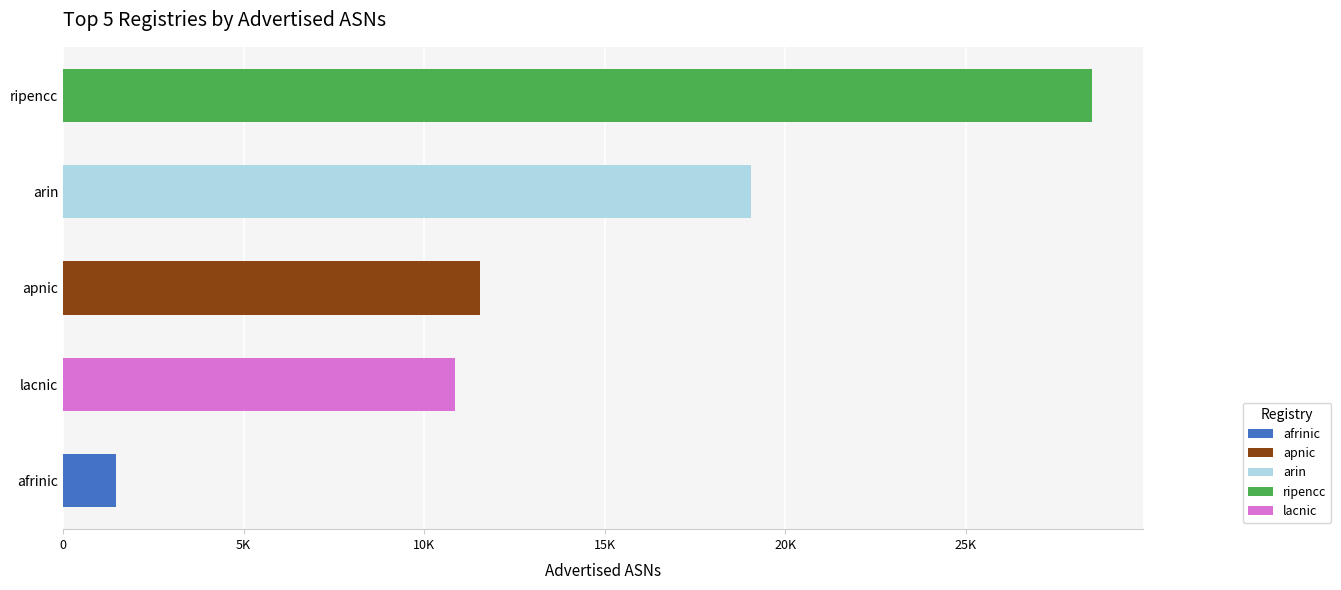

Rank the categories by Advertised ASNs value from highest to lowest.

ripencc, arin, apnic, lacnic, afrinic